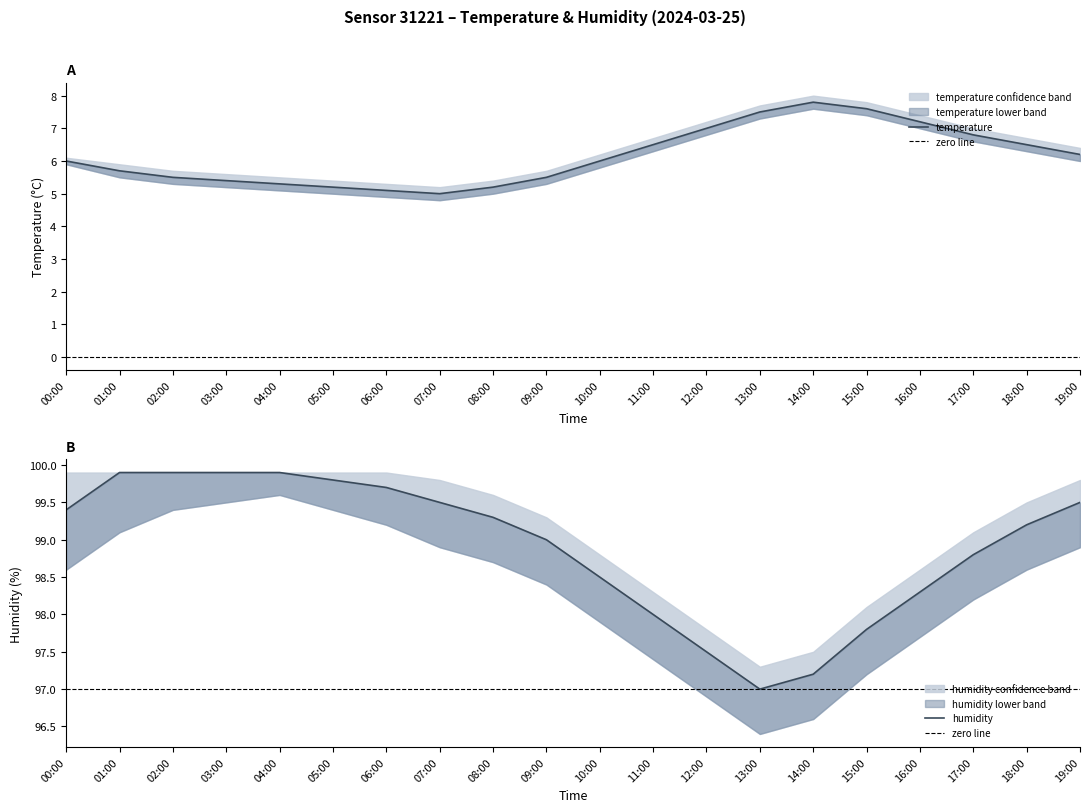

Is it true that temperature_lower equals 7.6 at 06:00?

False